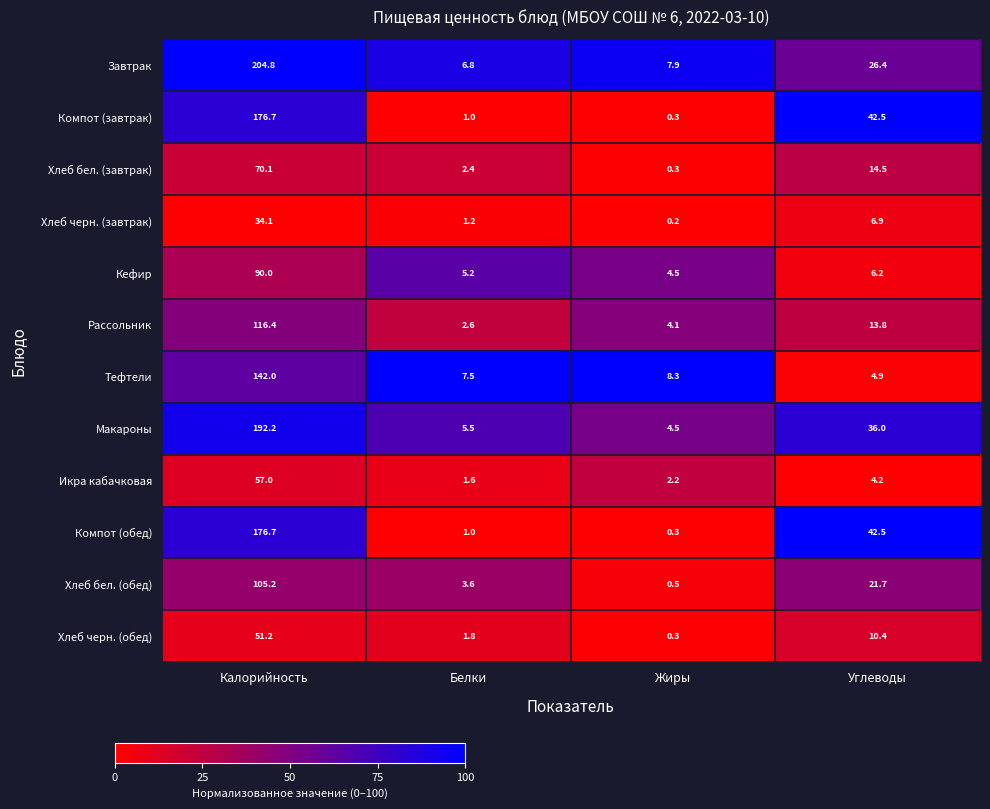

What is the sum of all Тефтели values?

162.7